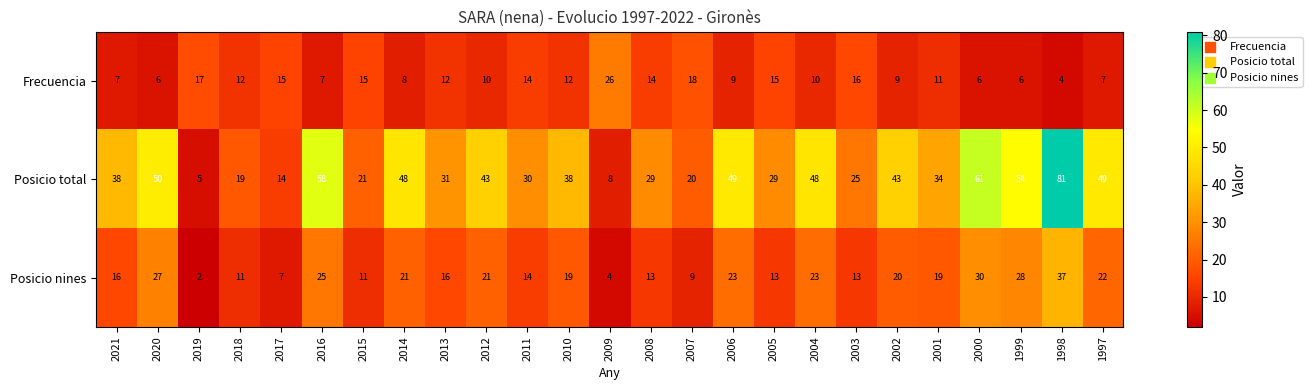

Between 2020 and 2010, which series saw the biggest shift?

Posicio total